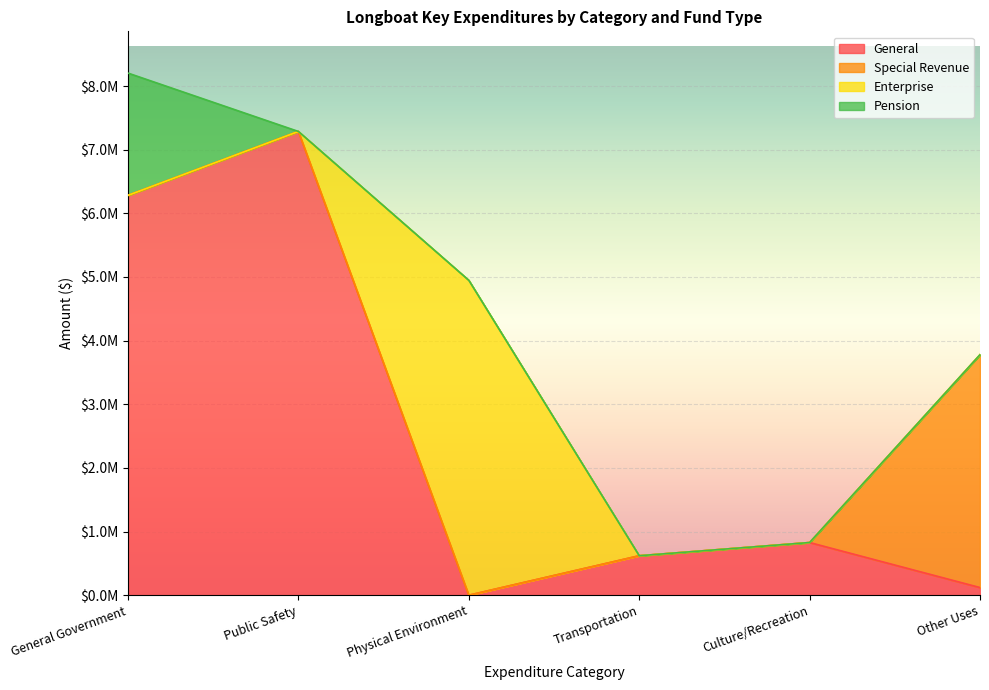

How many values in Pension are above zero?

1